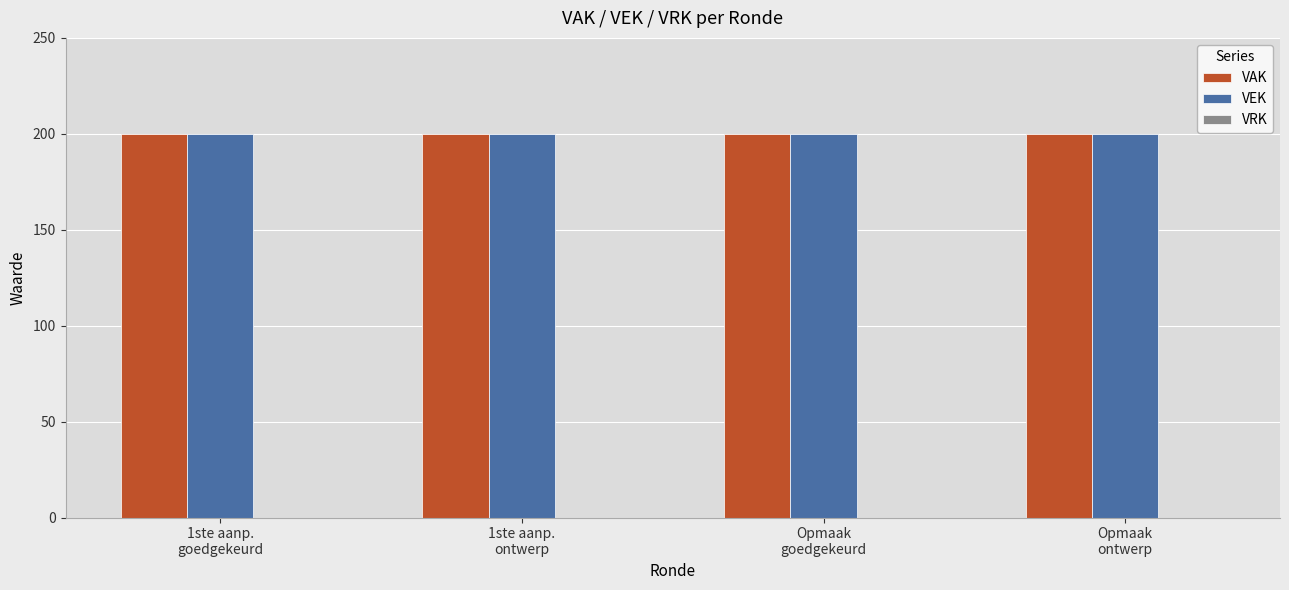

How many bars are there in each group?

3